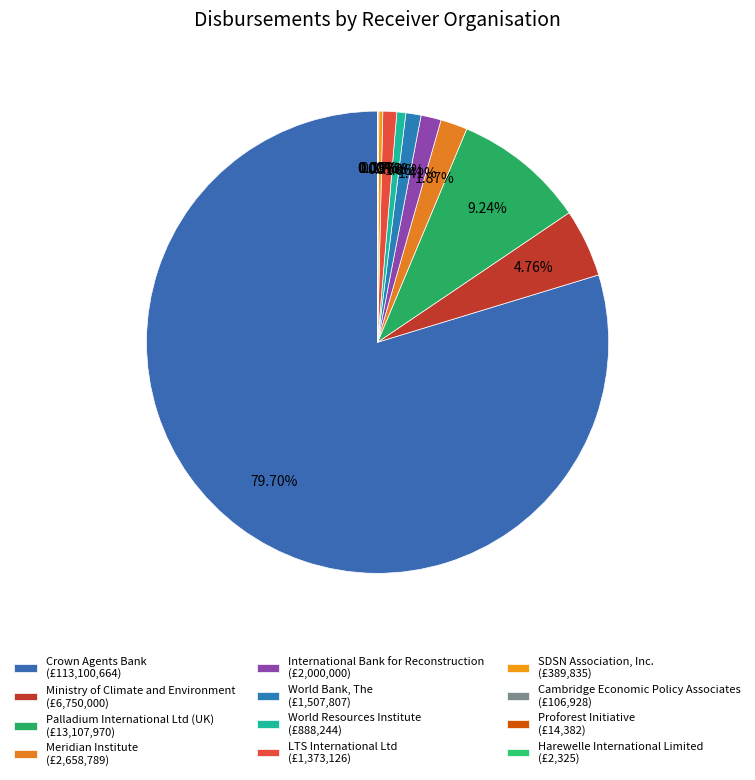

Which has a higher value, Palladium International Ltd (UK) or Harewelle International Limited?

Palladium International Ltd (UK)